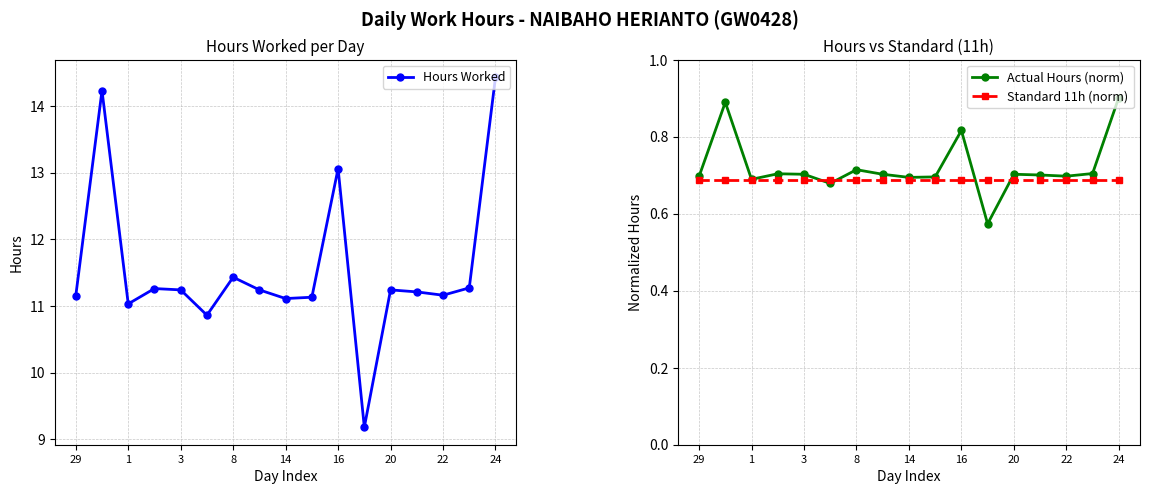

At how many categories does at least one series exceed 14?

2